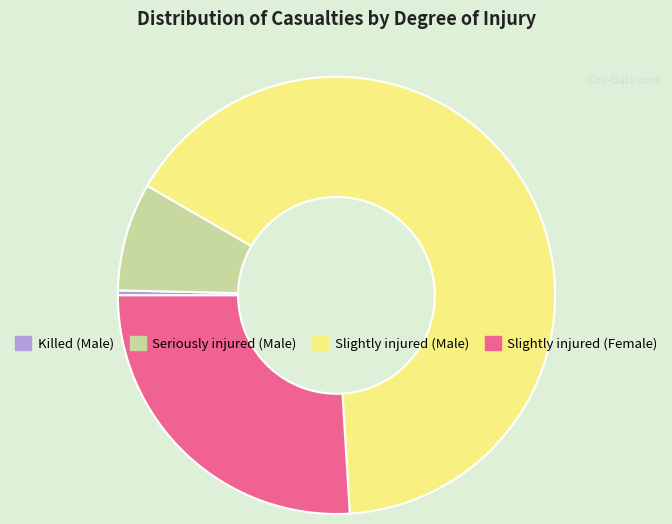

Which has a higher value, Killed (Male) or Slightly injured (Male)?

Slightly injured (Male)